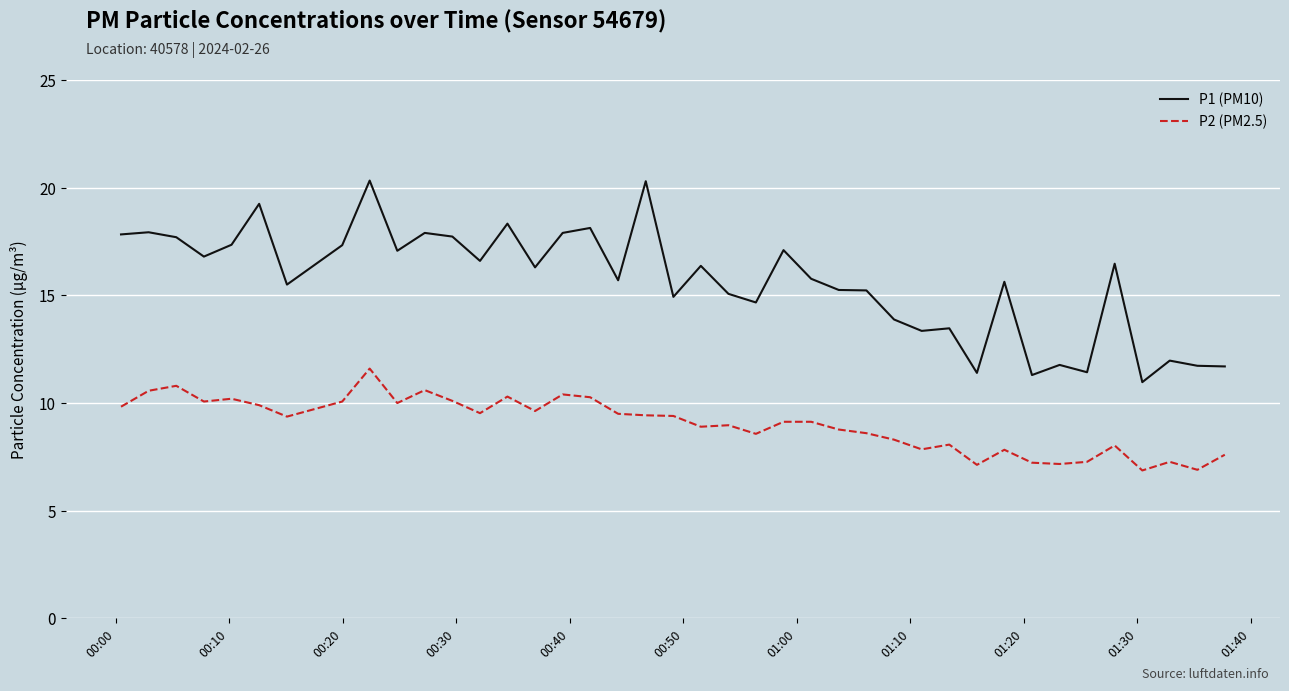

What is the difference between the second highest and second lowest values in the P1 (PM10) series?

9.0